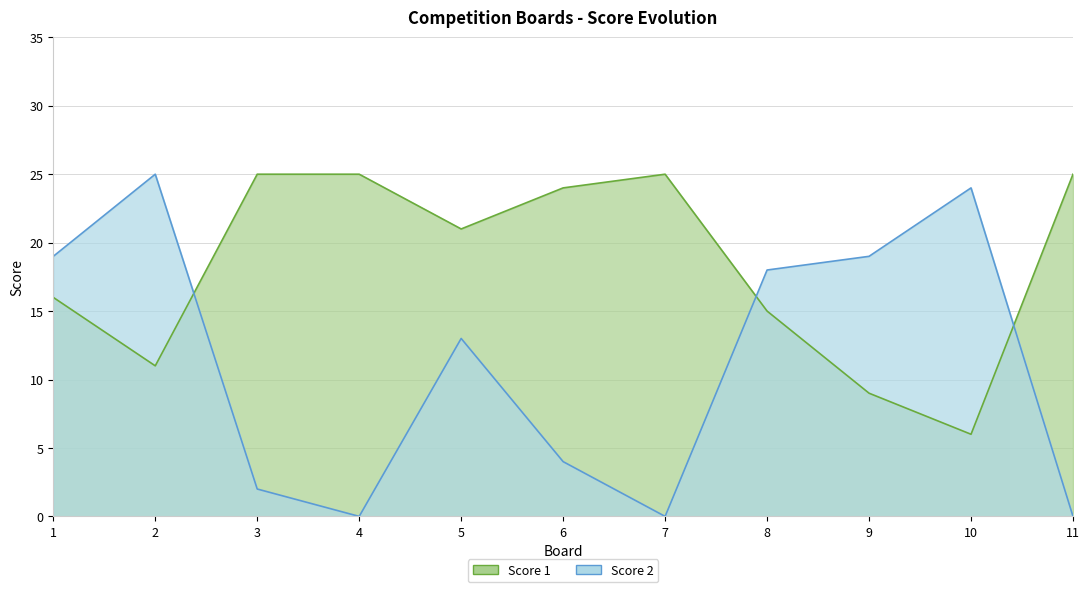

What is the value of the Score 1 point at the 11th from the left?

25